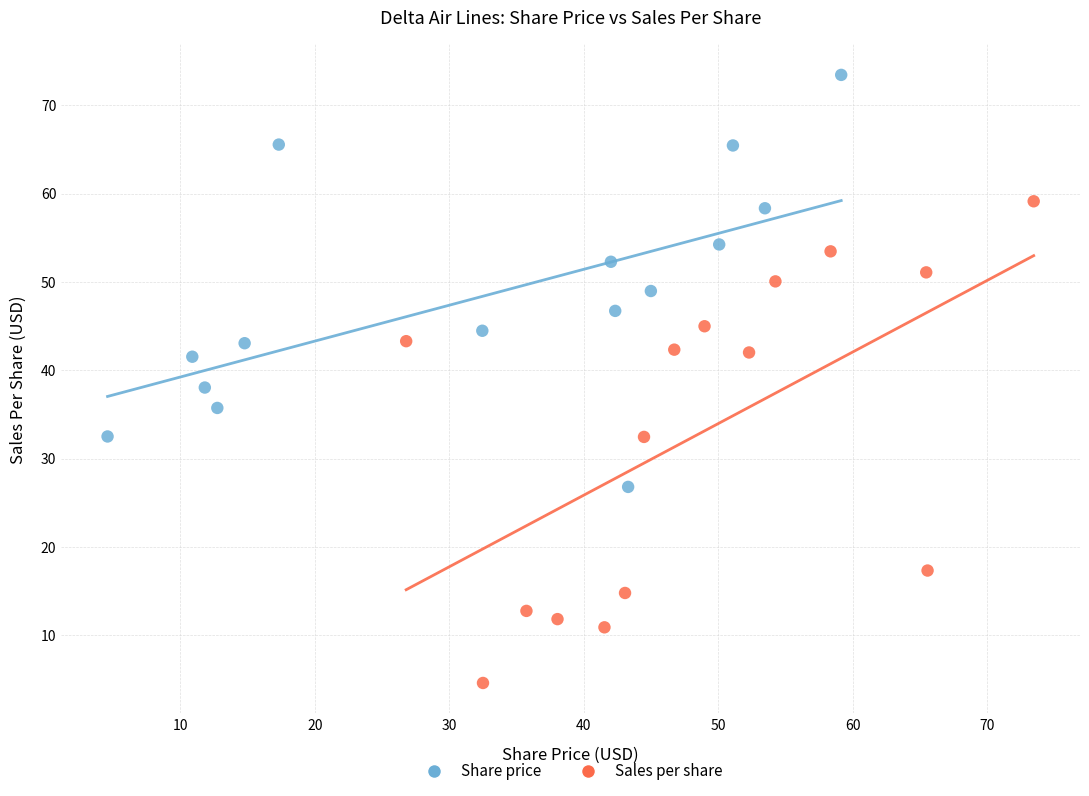

Which series has the widest spread of Y values?

Sales per share